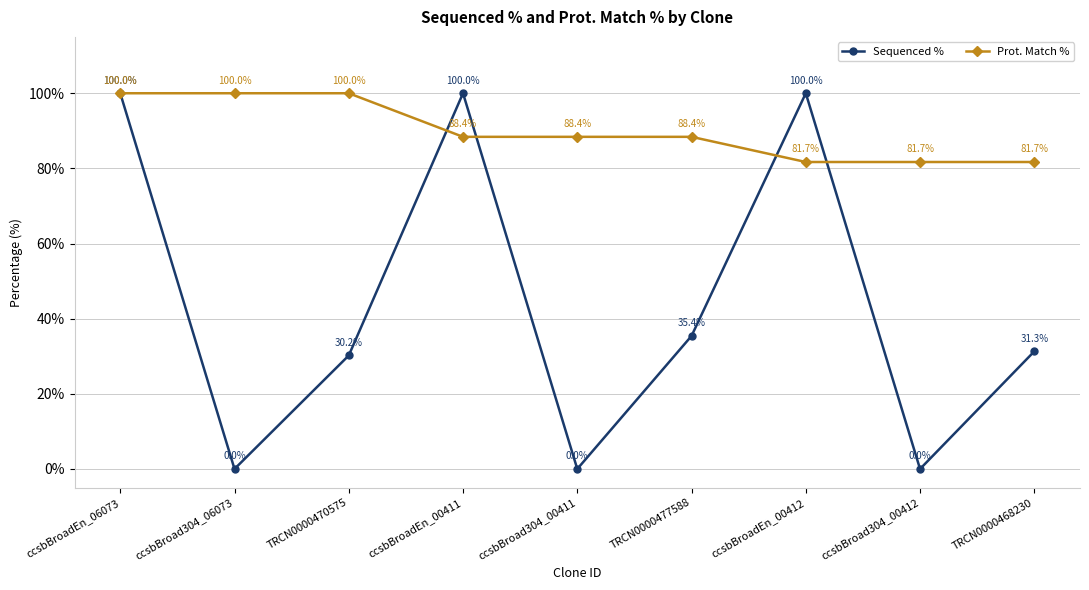

What are all the series names shown in the legend?

Sequenced %, Prot. Match %